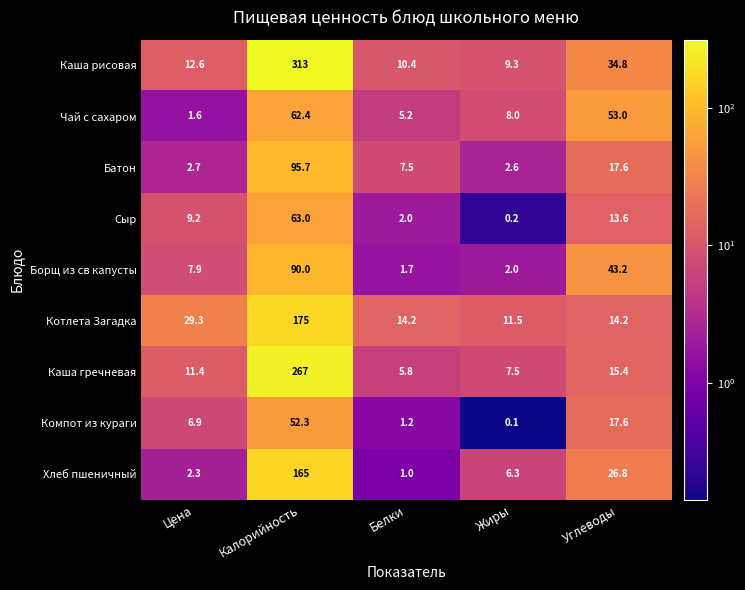

Rank the series by their maximum value, from lowest to highest.

Компот из кураги, Чай с сахаром, Сыр, Борщ из св капусты, Батон, Хлеб пшеничный, Котлета Загадка, Каша гречневая, Каша рисовая